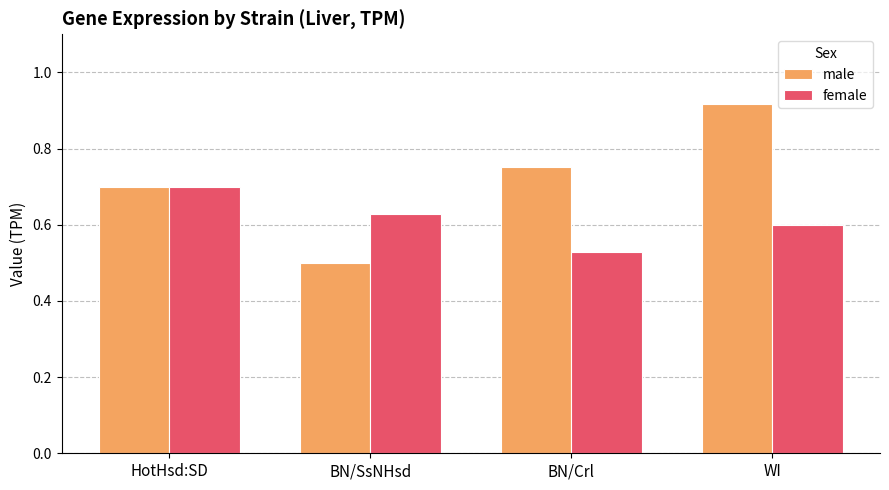

Which category has the highest value in the female series?

HotHsd:SD